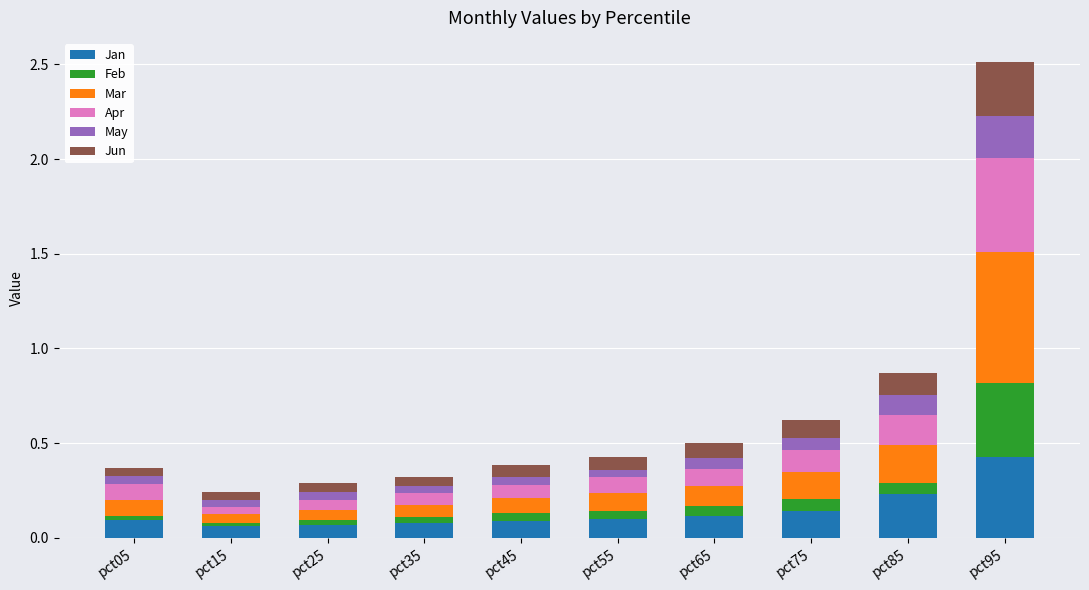

At which category is the sum across all series the highest?

pct95